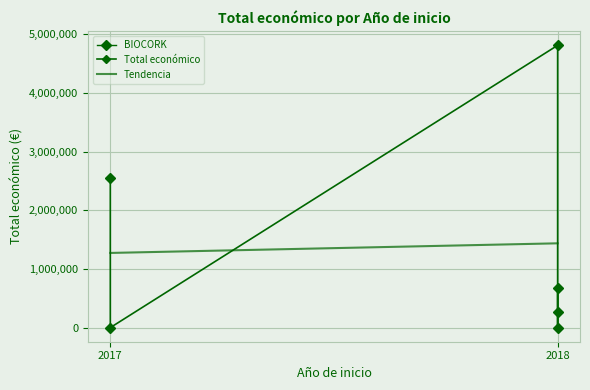

What is the value of the 3rd point from the left?

2546283